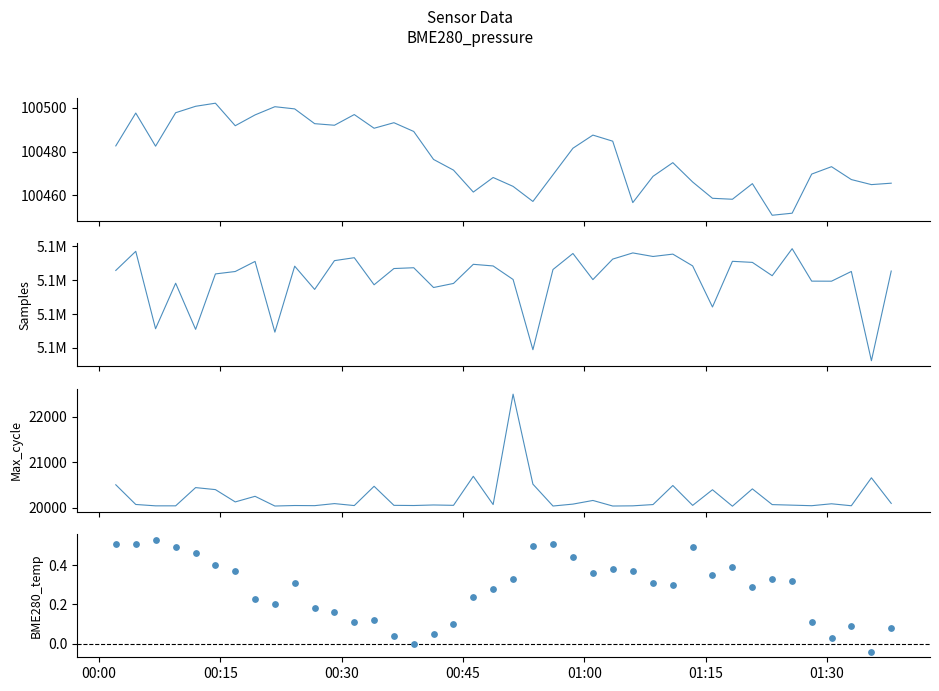

What are all the series names shown in the legend?

BME280_pressure, Samples, Max_cycle, BME280_temperature